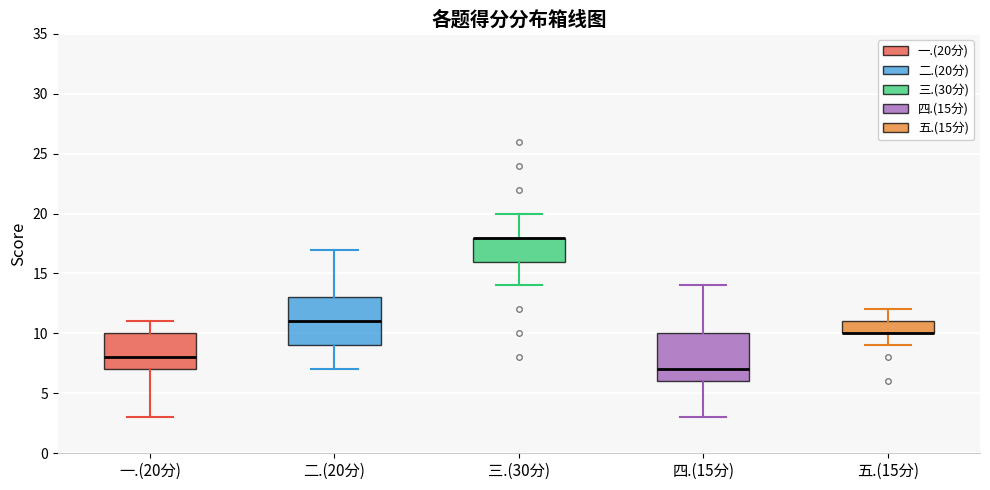

Where does the upper whisker of the box for 三.(30分) end on the y-axis? The values are not printed on the chart, so give them approximately, as read against the axis.

20